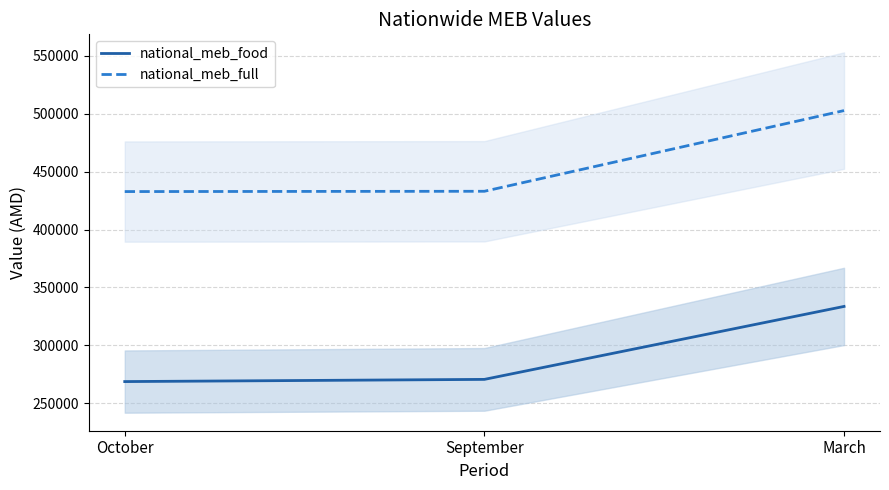

What is the label of the 1st point from the left?

October